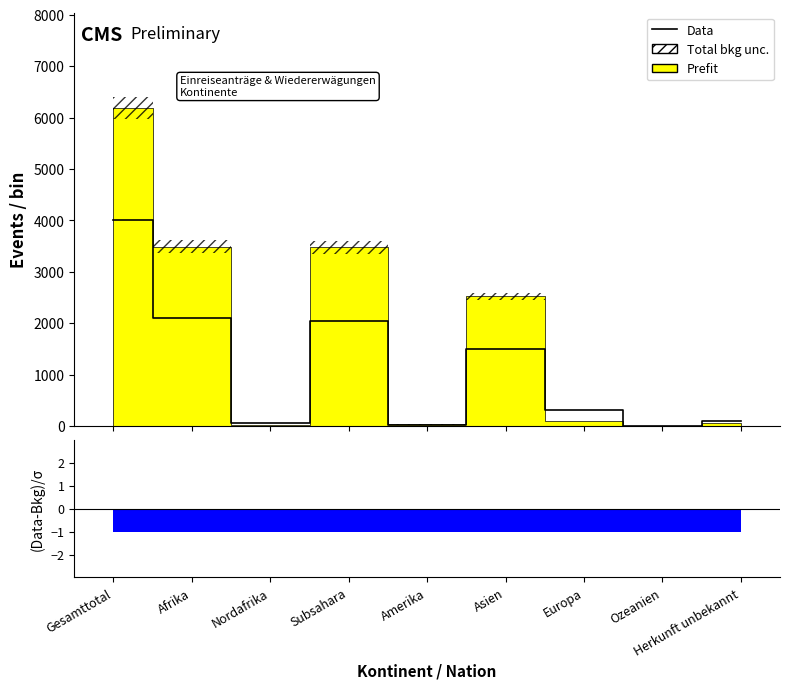

At which label is the value closest to 2007?

Subsahara